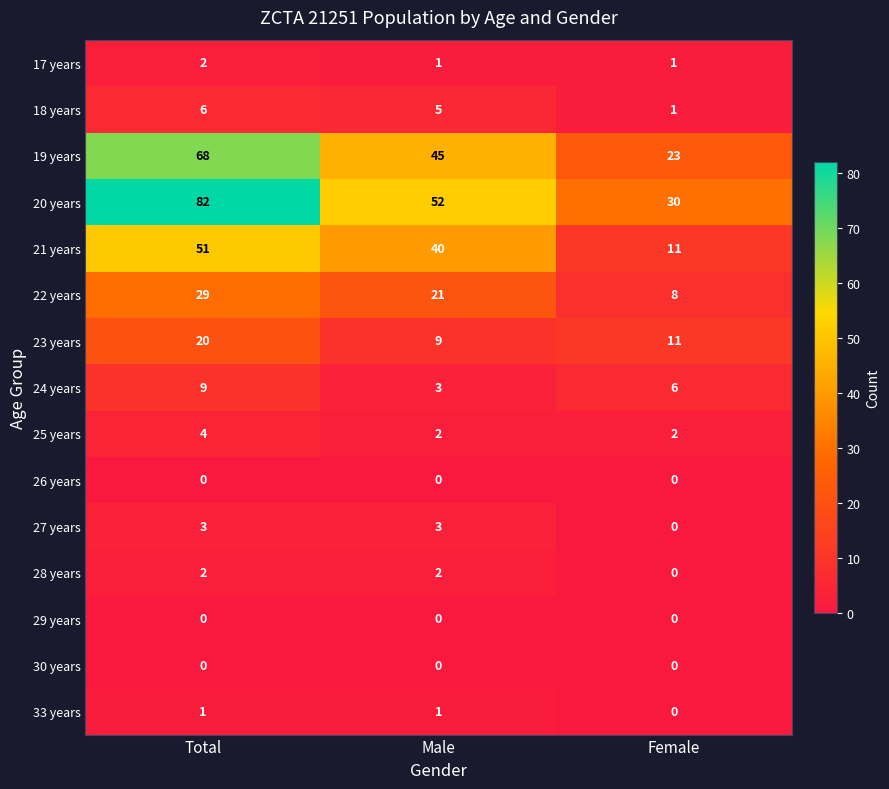

True or false: 20 years has a value of 82 at Total.

True